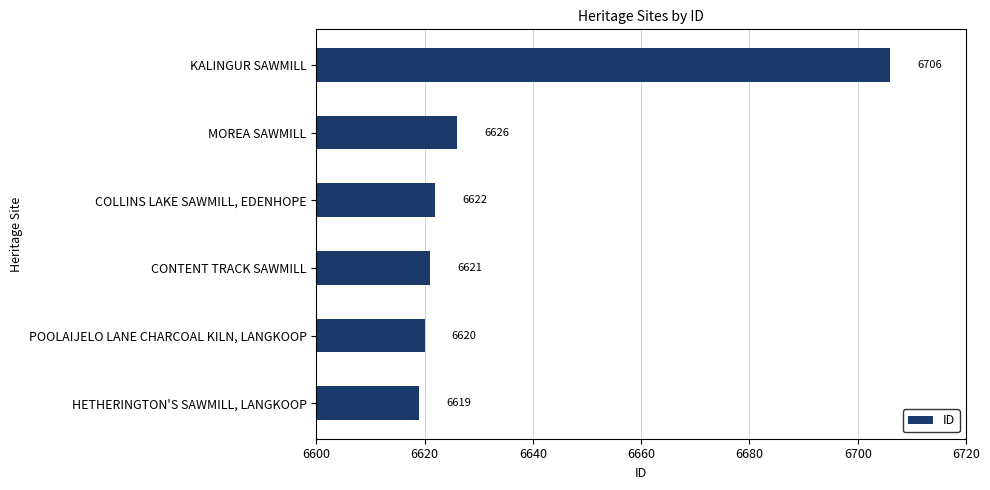

Reading top to bottom, list all the values displayed in this chart.

6706	6626	6622	6621	6620	6619